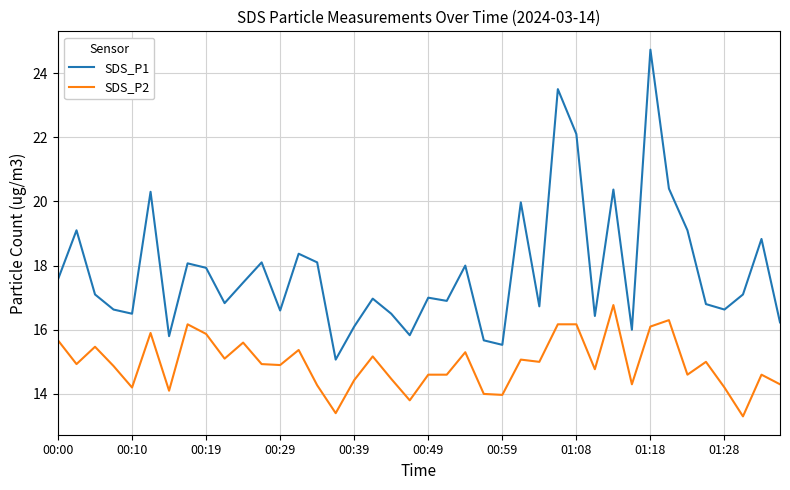

Count the number of categories in the chart.

40